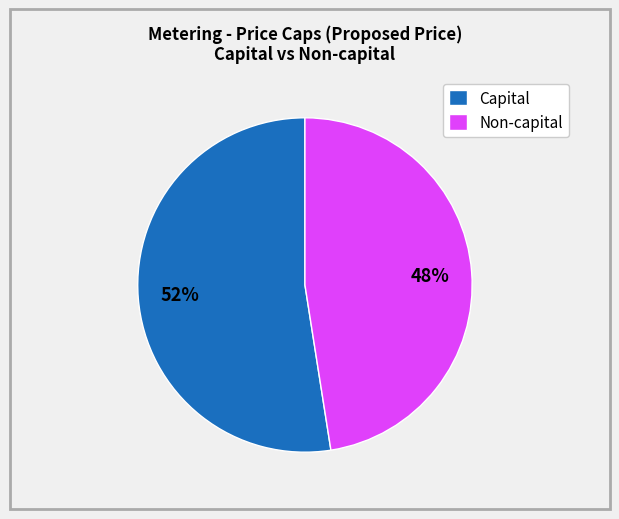

Combined, do Non-capital and Capital account for over 50%?

Yes